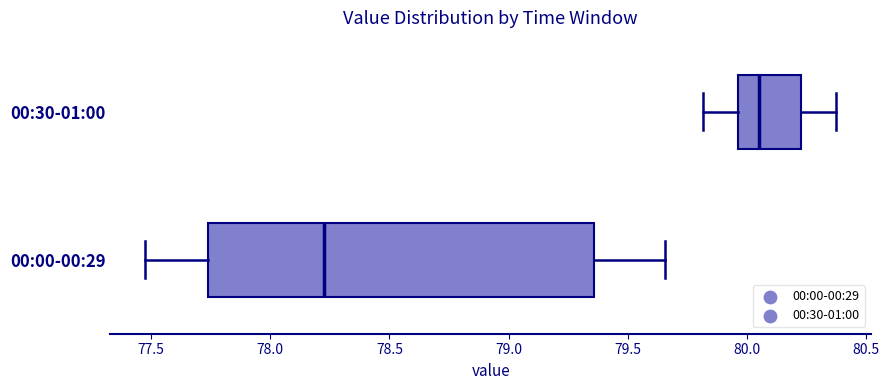

Where does the right whisker of the box for 00:00-00:29 end on the x-axis? The values are not printed on the chart, so give them approximately, as read against the axis.

79.65